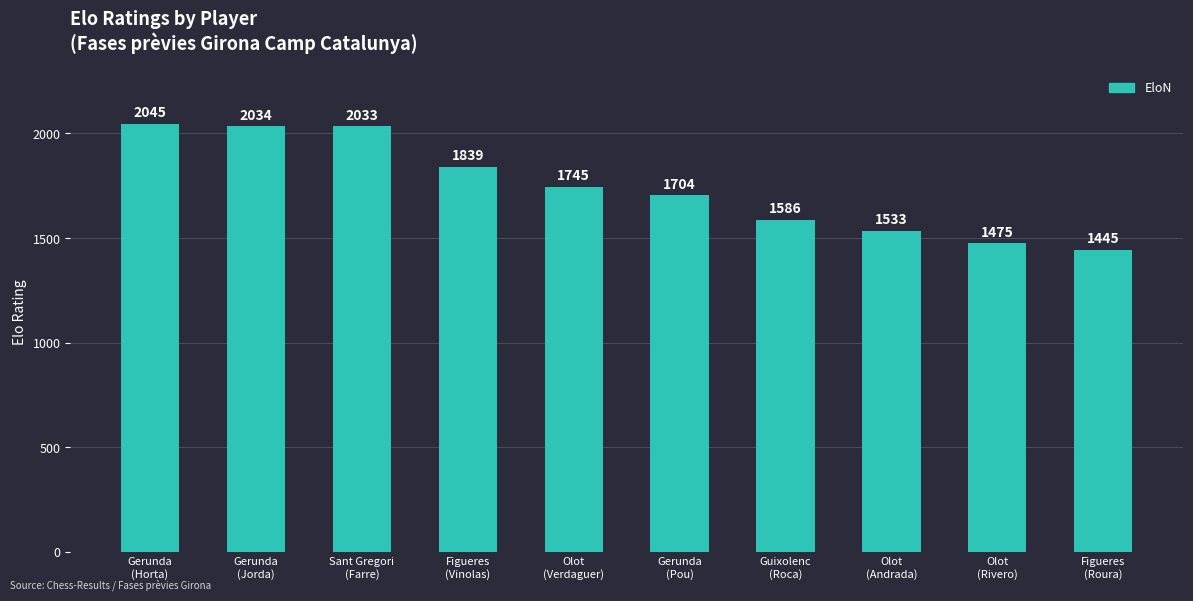

What is the change in value from Gerunda
(Horta) to Figueres
(Roura)?

-600